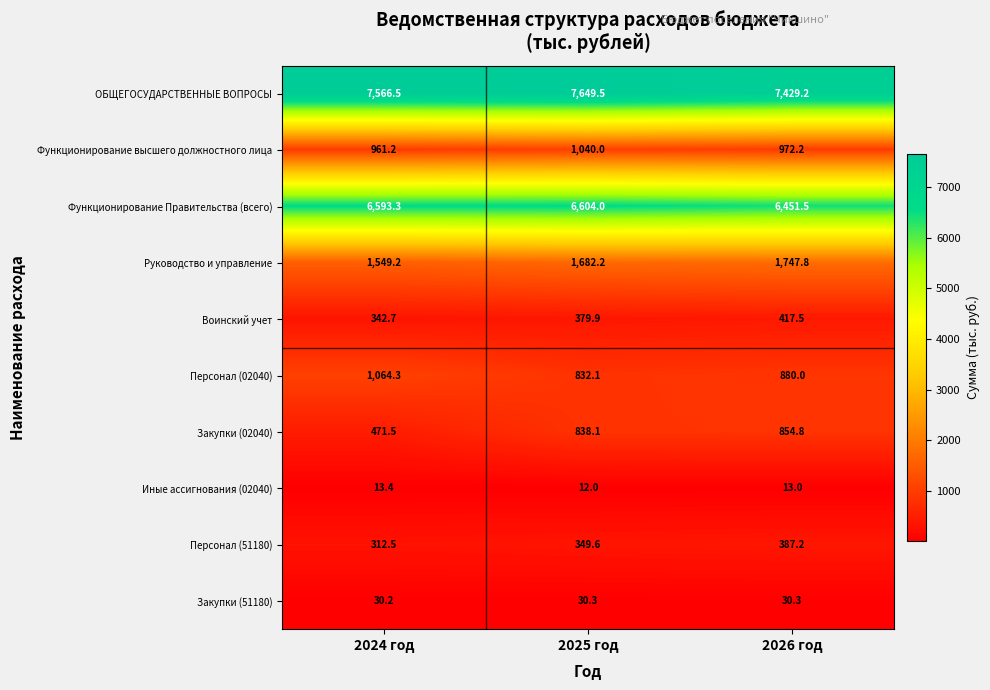

What is the sum of the Руководство и управление values at 2024 год and 2025 год?

3231.4